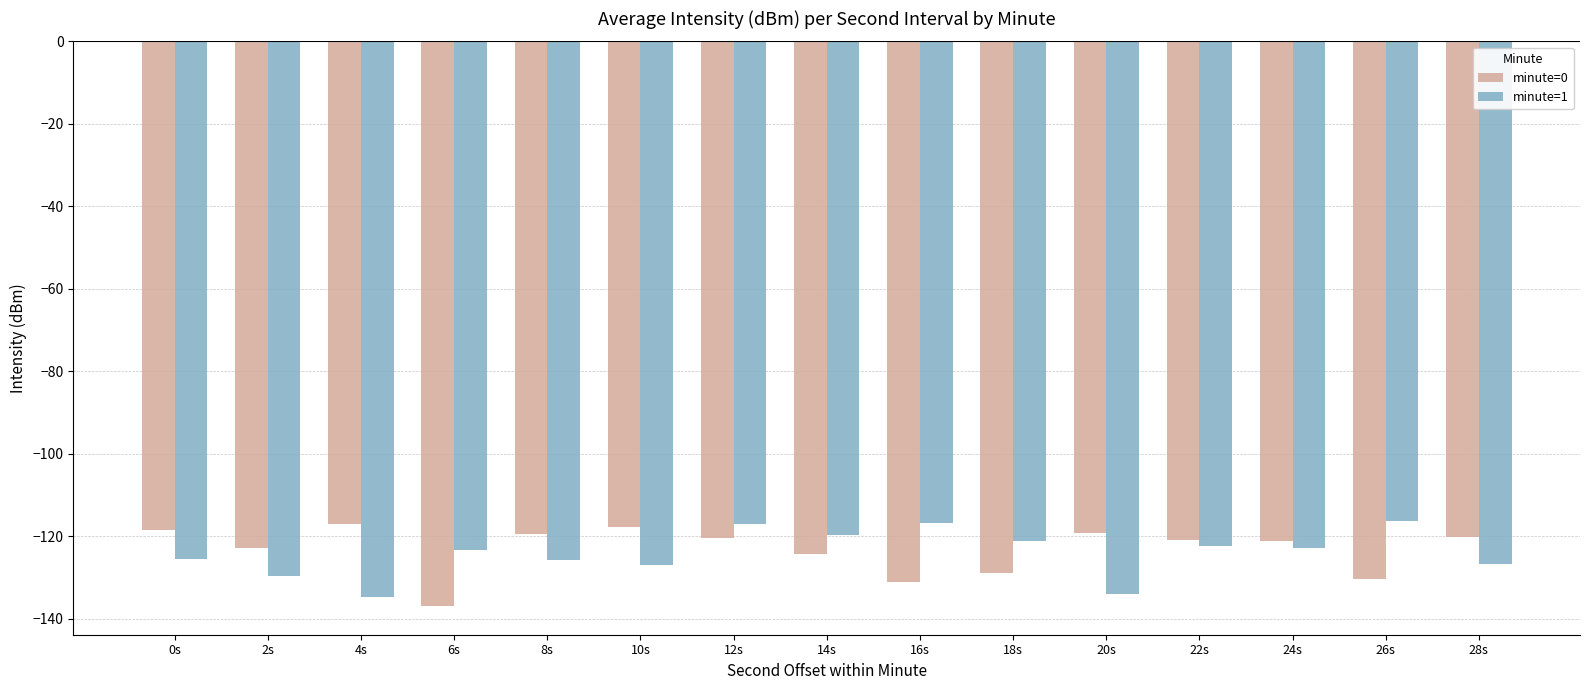

What is the spread (max minus min) of values at 10s?

9.2